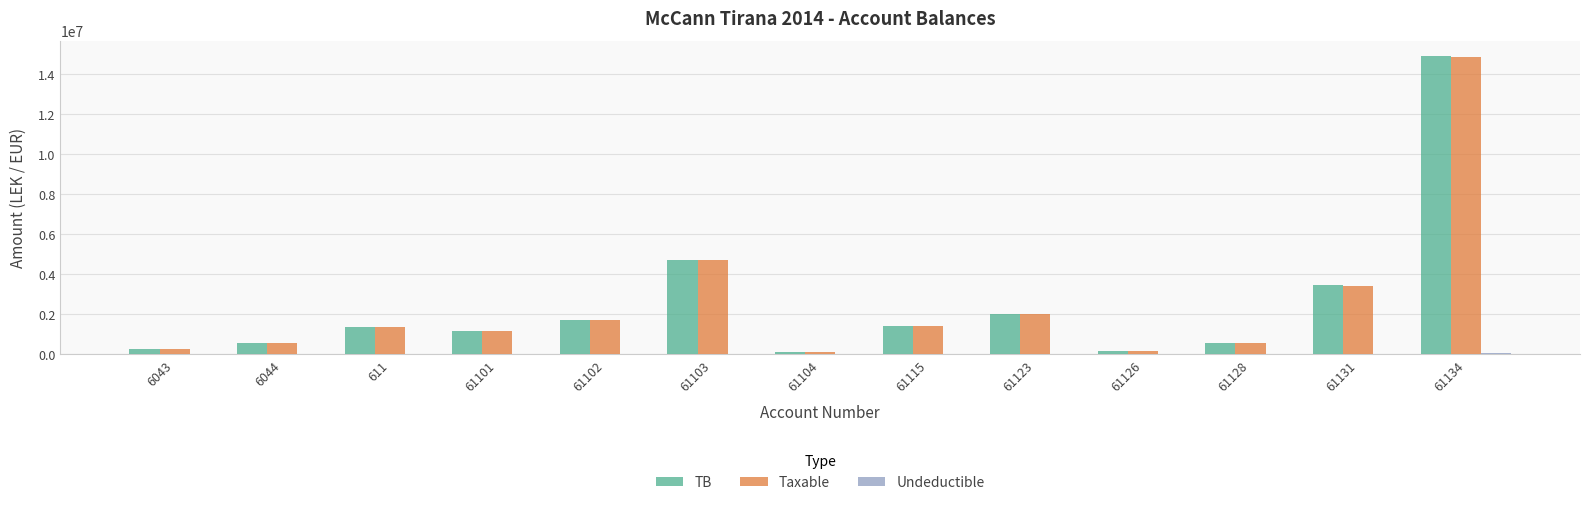

Which series has the widest spread of values?

TB